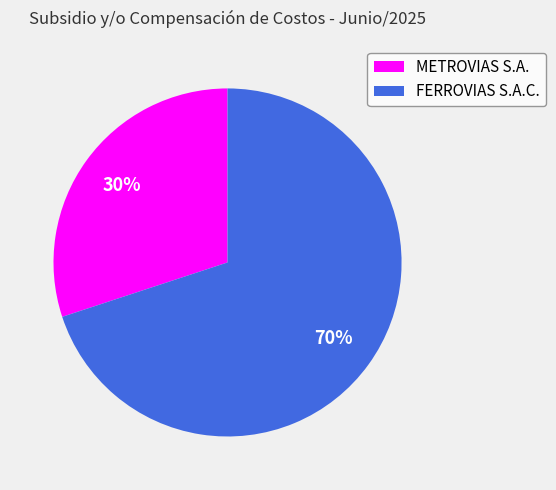

Is there a majority slice in this chart?

Yes